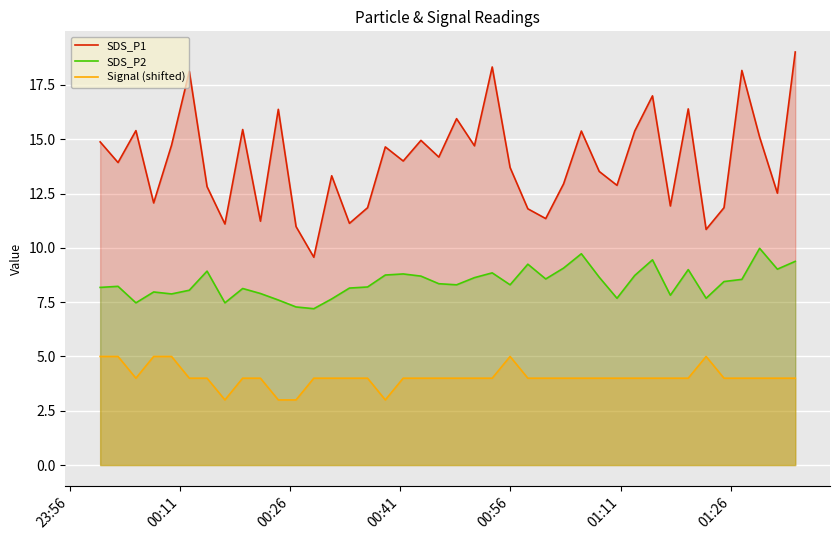

At how many categories does at least one series exceed 11?

37